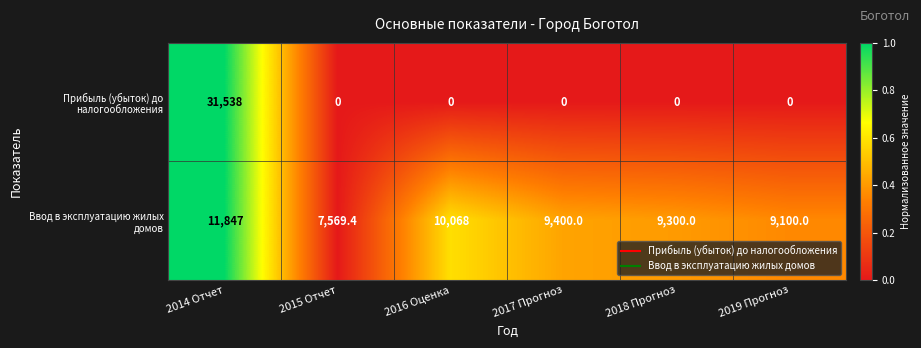

The Прибыль (убыток) до налогообложения series shows 0.0 at 2016 Оценка. True or false?

True